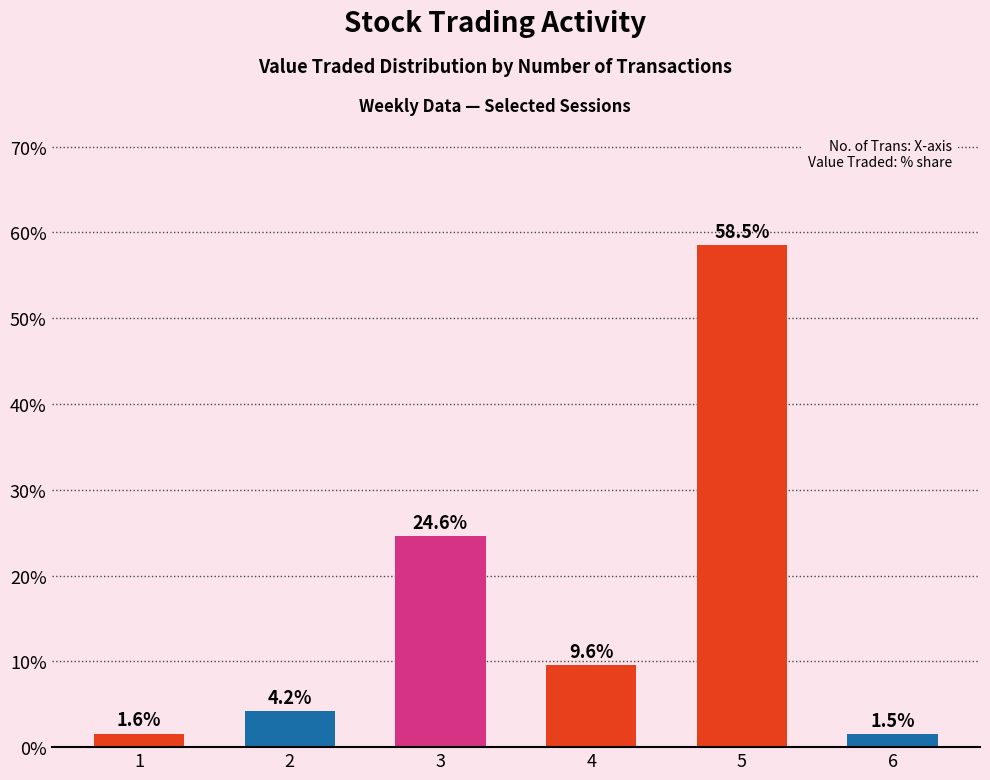

What is the approximate value at 4?

9.6